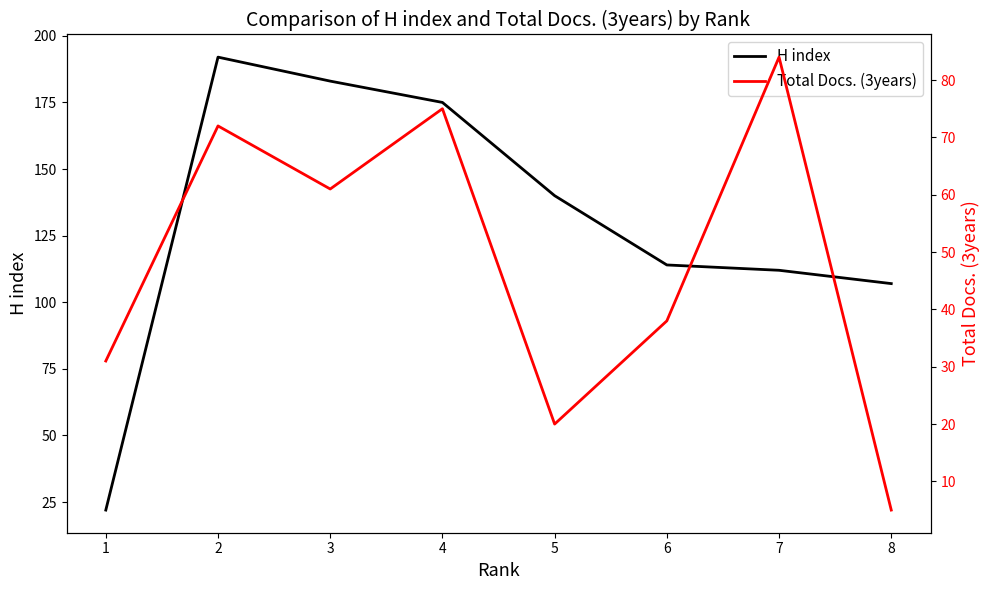

How many lines are shown in the chart?

2